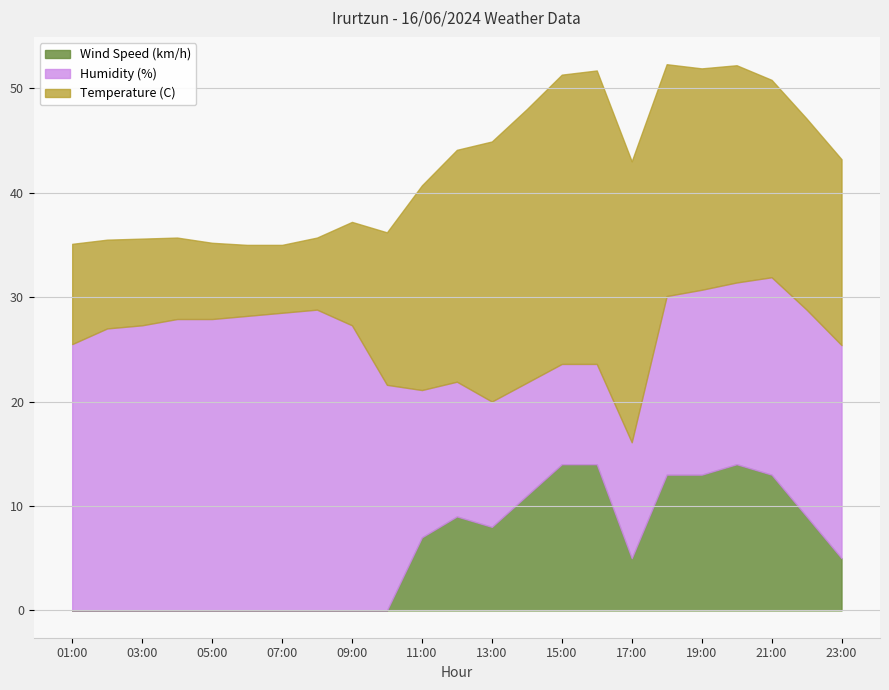

What is the difference between the maximum and minimum values in the Temperature (C) series?

21.6